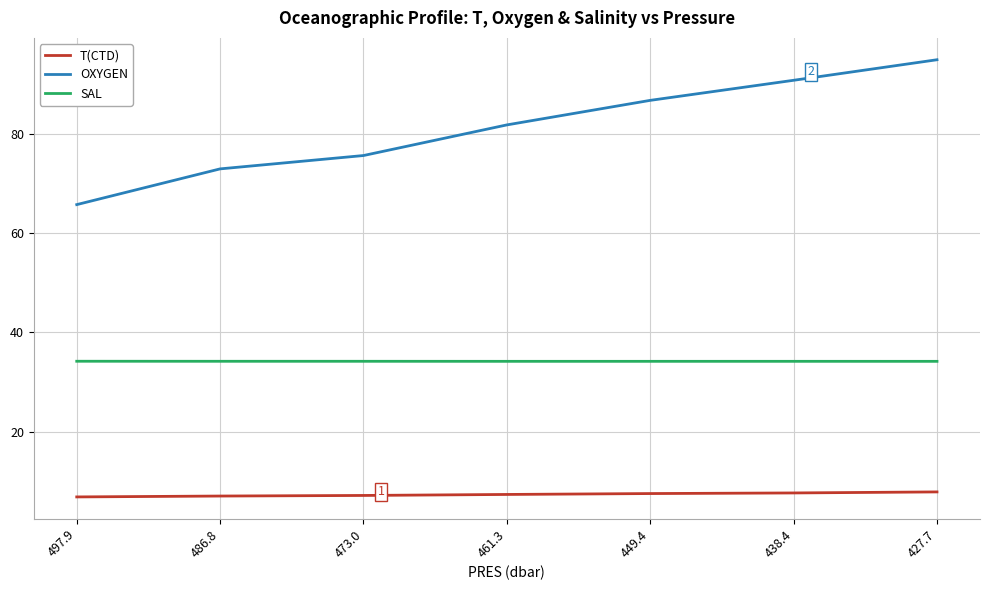

How many lines are shown in the chart?

3